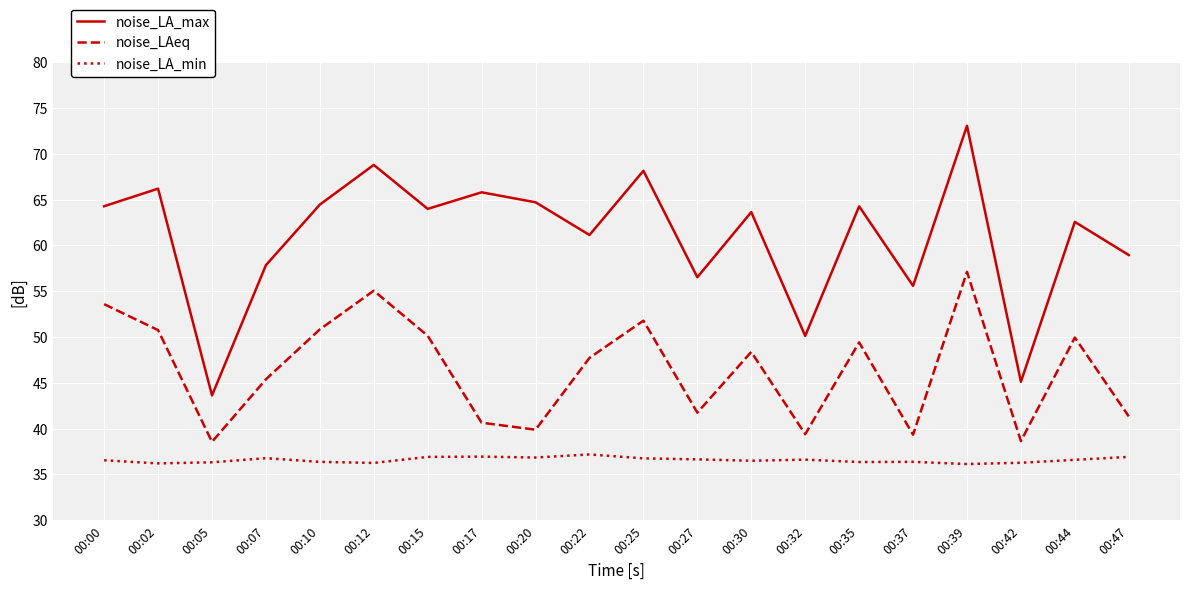

The noise_LAeq series shows 49.4 at 00:35. True or false?

True